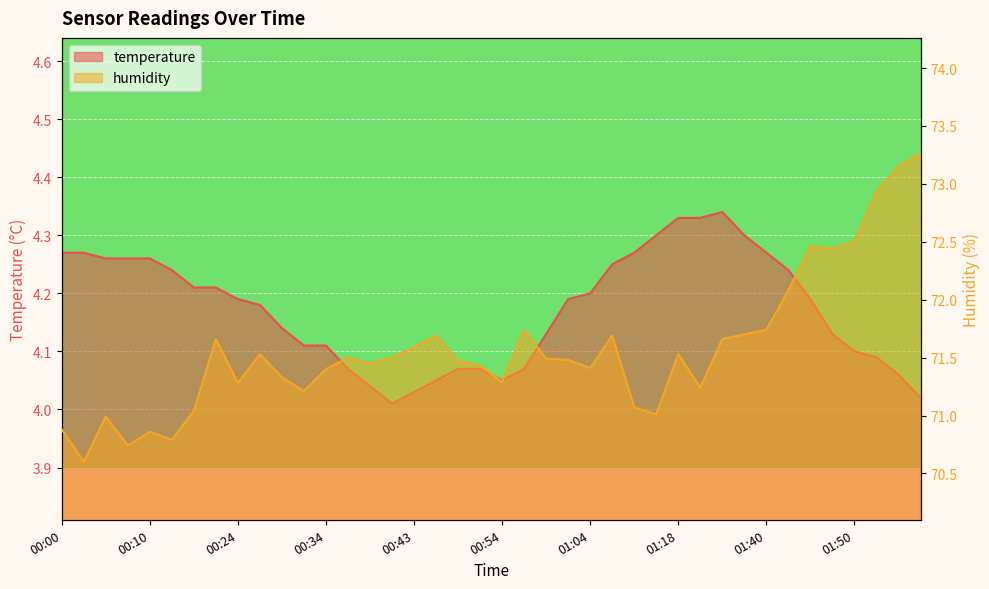

True or false: humidity and temperature cross at least once.

False